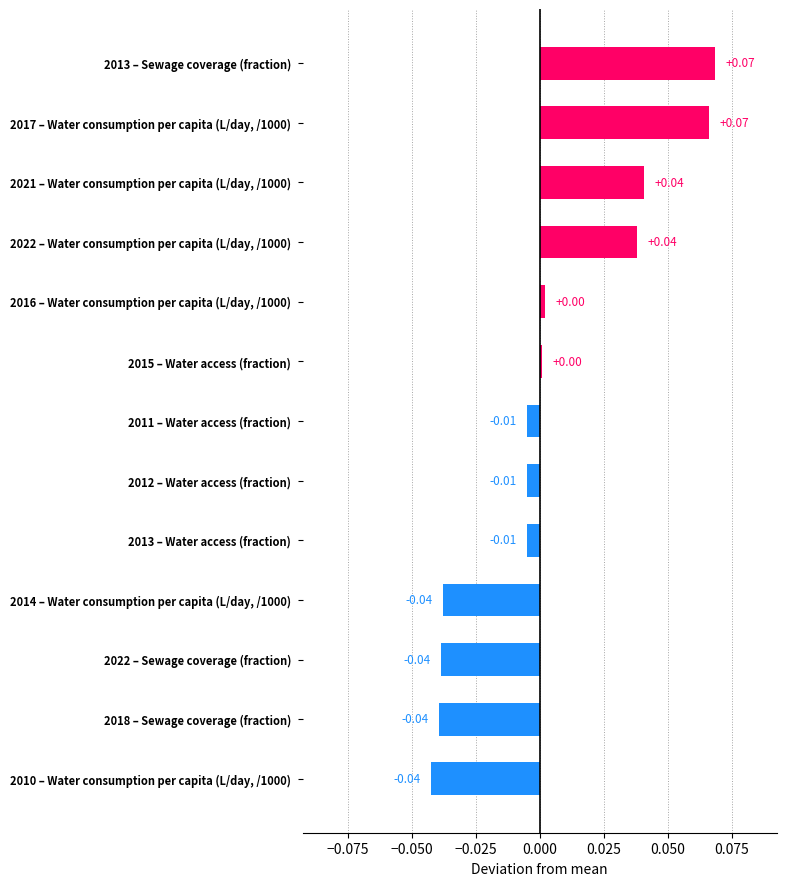

How many bars are there in total?

13